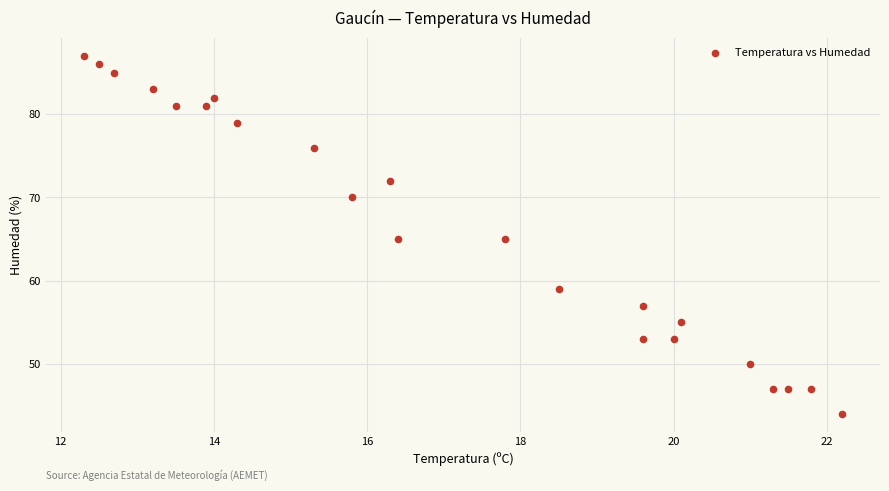

What is the range of Y values (max minus min)?

43